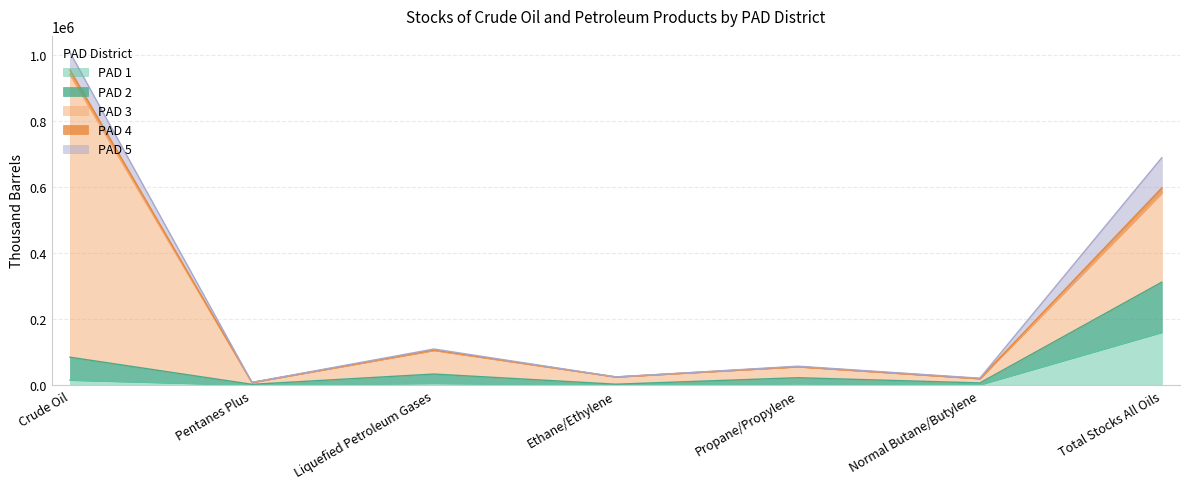

At how many categories does at least one series exceed 373530?

1